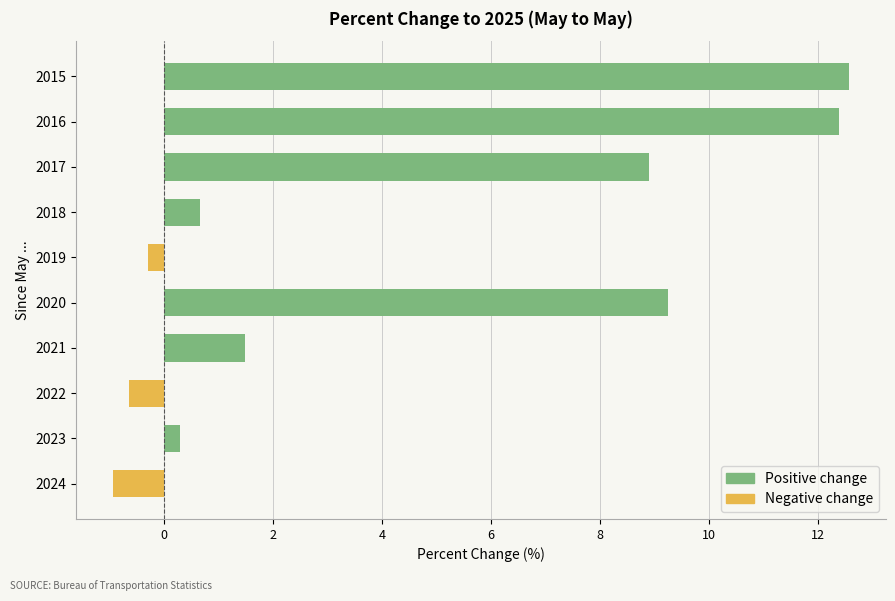

Reading right to left, list all the values displayed in this chart.

Positive change: 12.6	12.4	8.9	0.7	0.0	9.3	1.5	0.0	0.3	0.0
Negative change: 0.0	0.0	0.0	0.0	-0.3	0.0	0.0	-0.7	0.0	-0.9